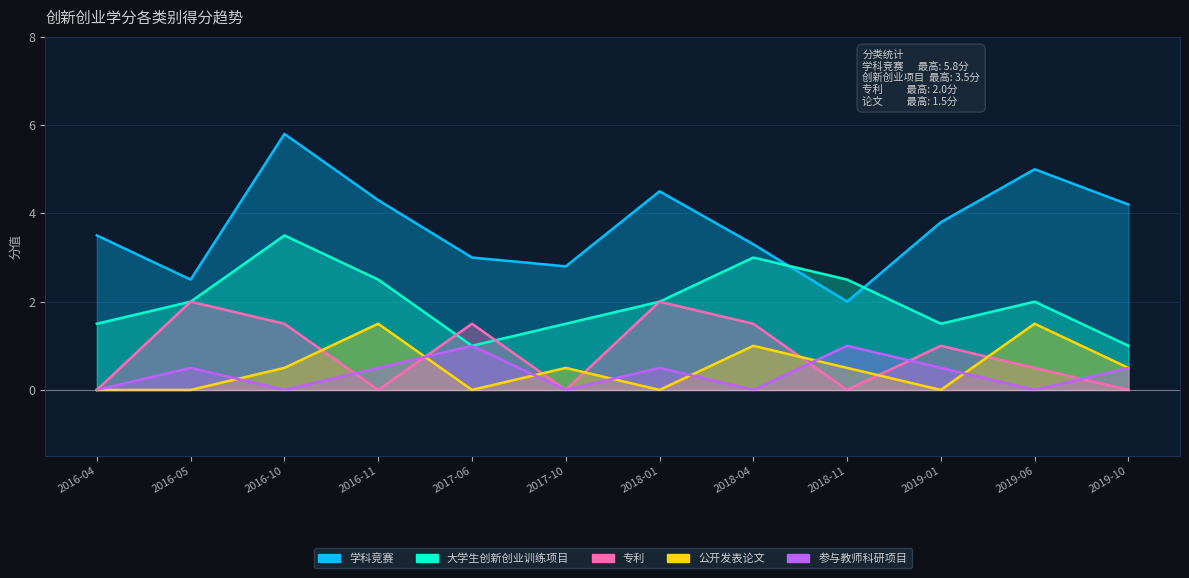

How many data points in 公开发表论文 are above 0?

7